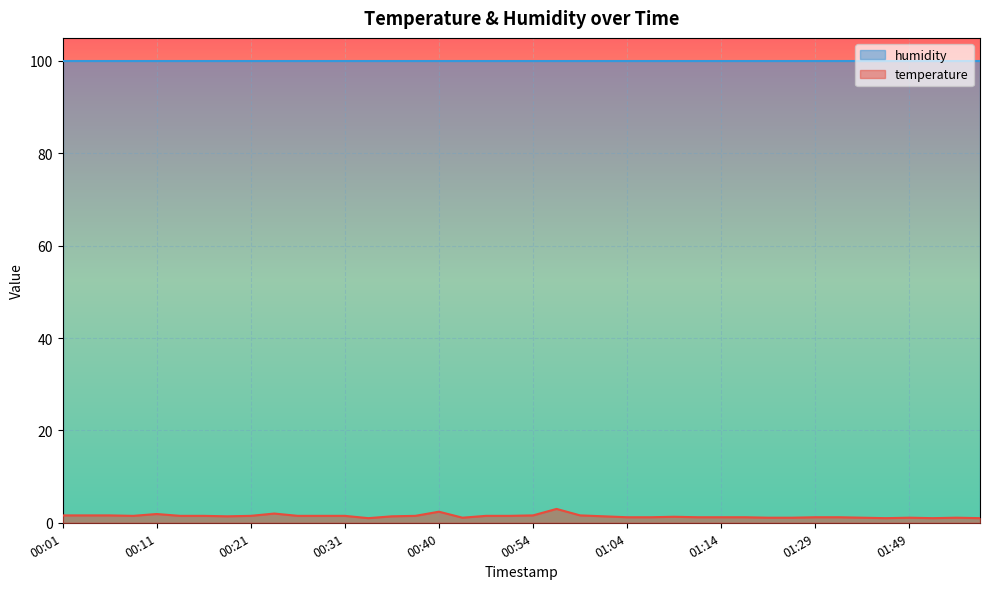

How many lines are shown in the chart?

2